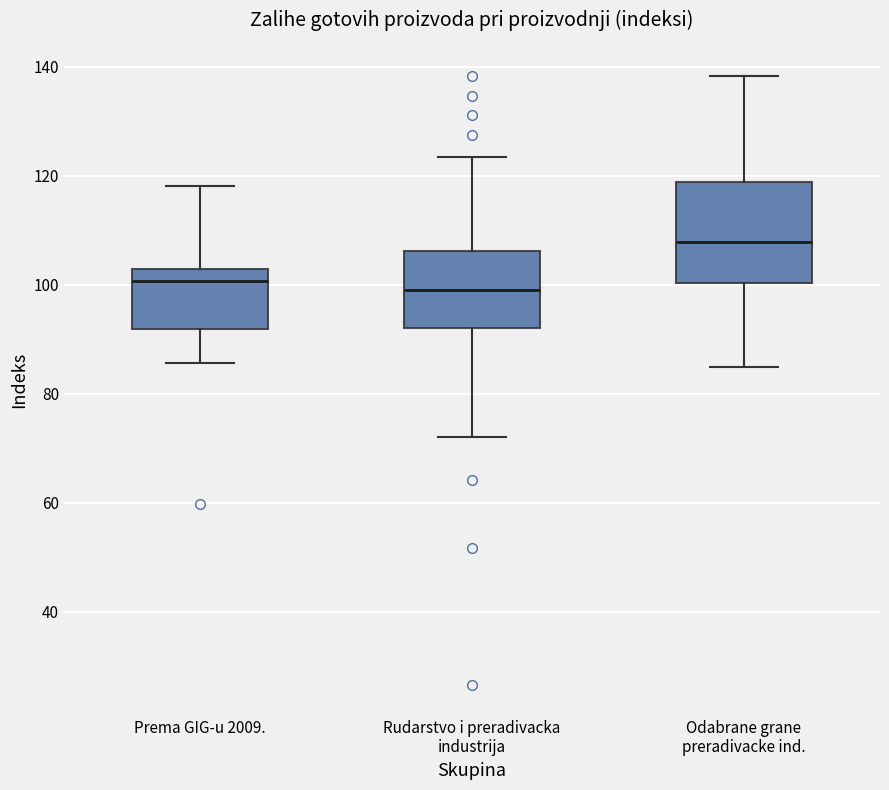

Reading left to right, read every box against the y-axis: the position of its median line, the range the box covers, and the ends of its whiskers. The values are not printed on the chart, so give them approximately, as read against the axis.

Prema GIG-u 2009.: median 100, box 92 to 102, whiskers 86 to 118
Rudarstvo i preradivacka industrija: median 100, box 92 to 106, whiskers 72 to 124
Odabrane grane preradivacke ind.: median 108, box 100 to 118, whiskers 84 to 138